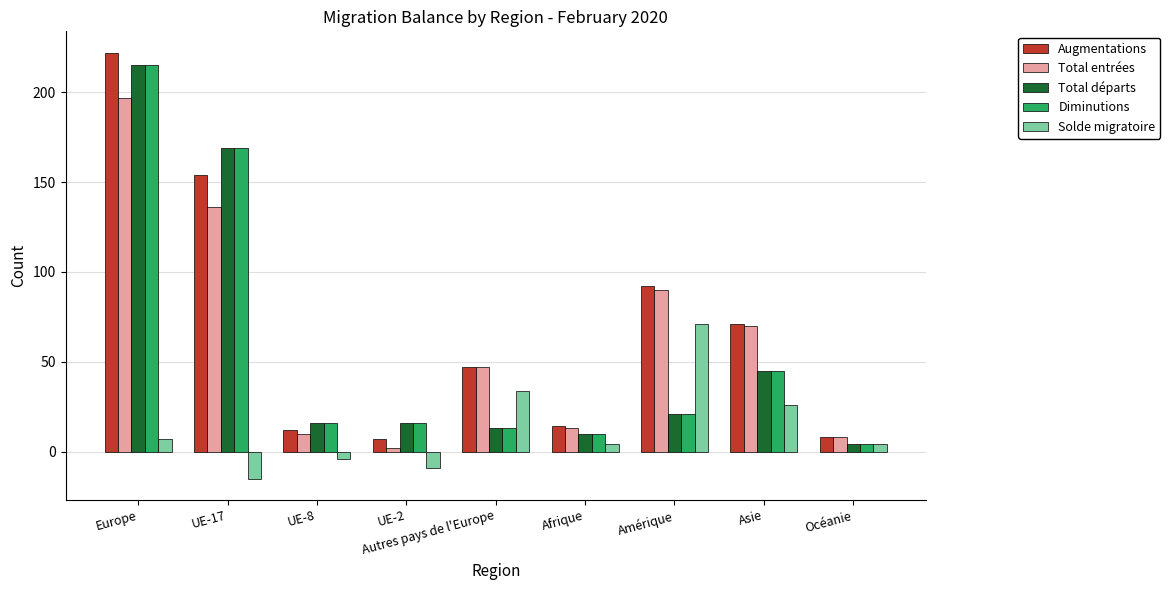

Which series has the widest spread of values?

Augmentations